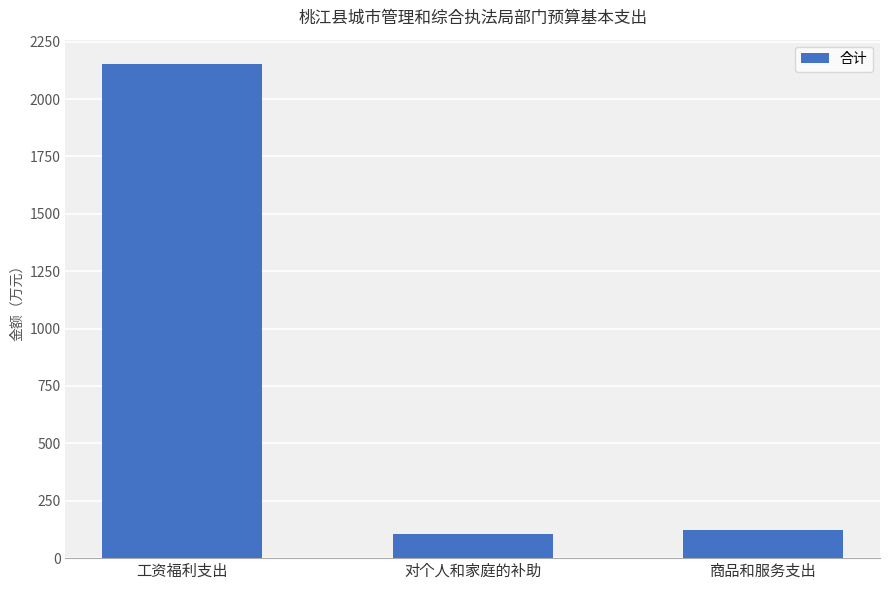

What position from the right is 商品和服务支出?

1